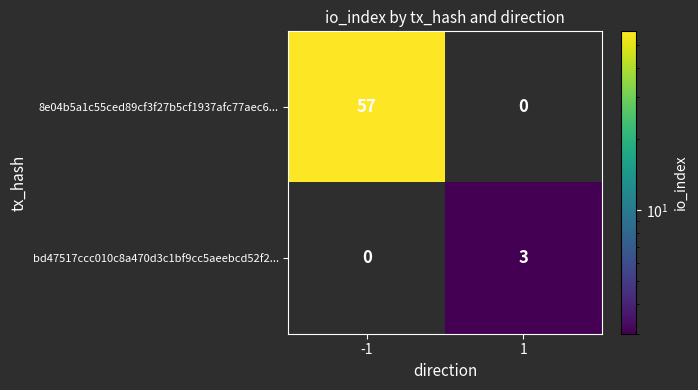

What is the difference between the bd47517ccc010c8a470d3c1bf9cc5aeebcd52f2... values at 1 and -1?

3